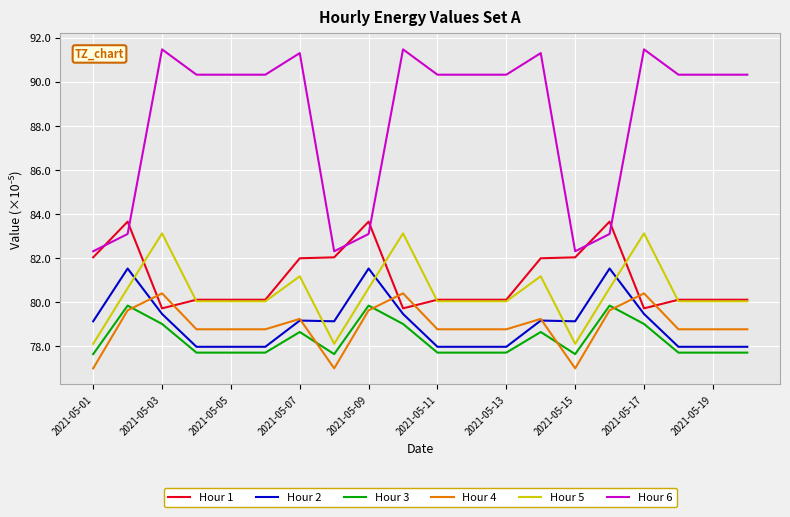

Which series has the largest total across all categories?

Hour 6